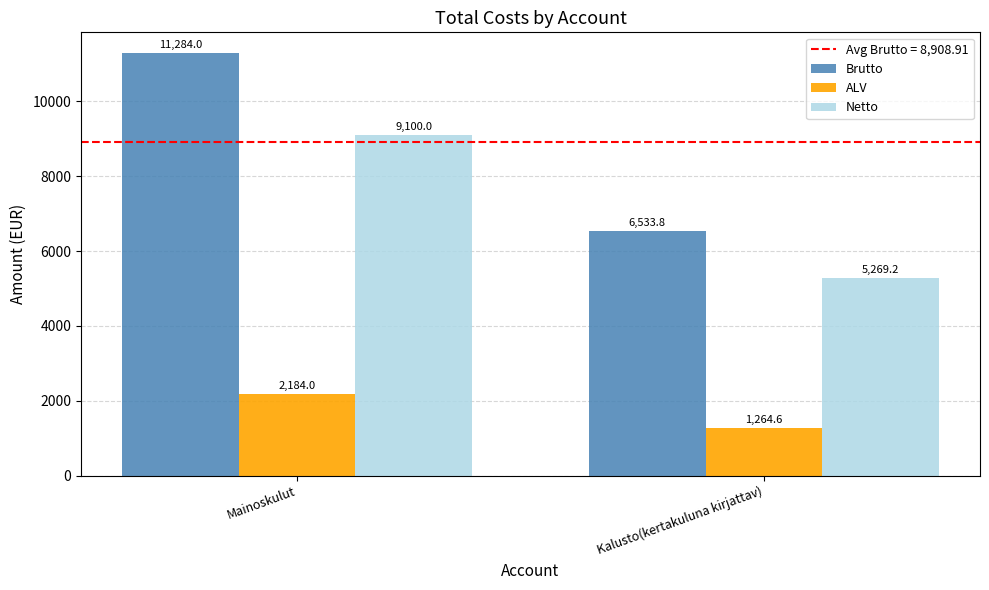

How many values in the Brutto series are below 11284?

1